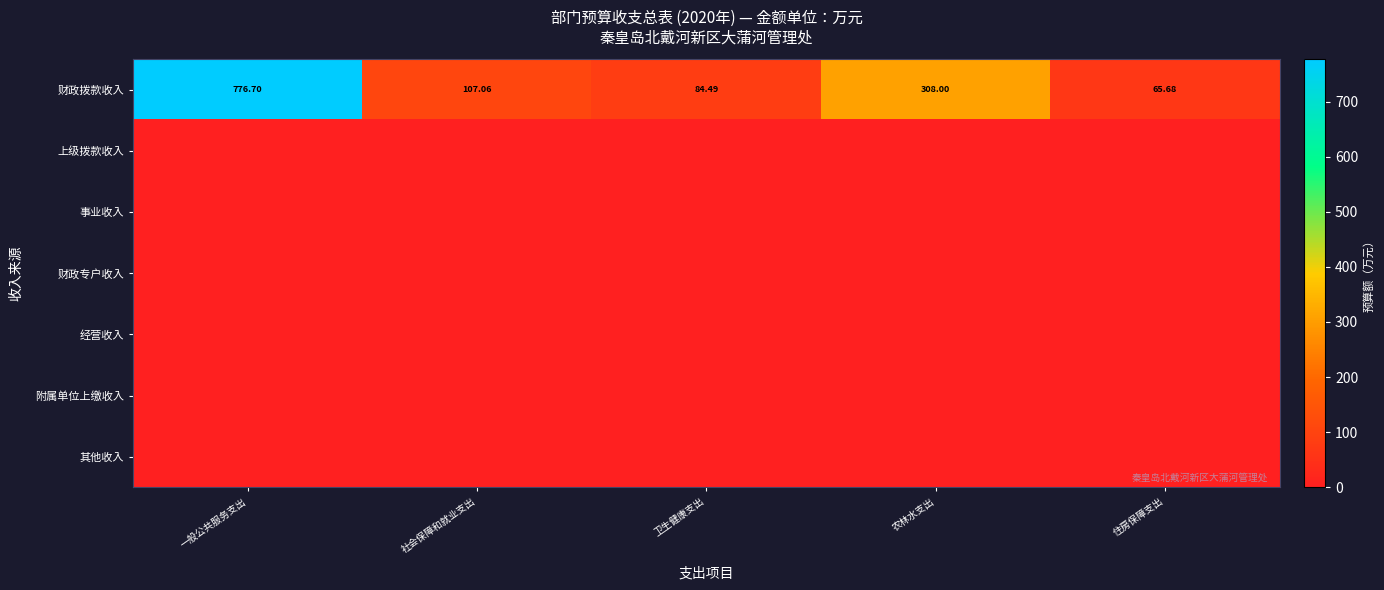

How many distinct data groups are displayed?

7